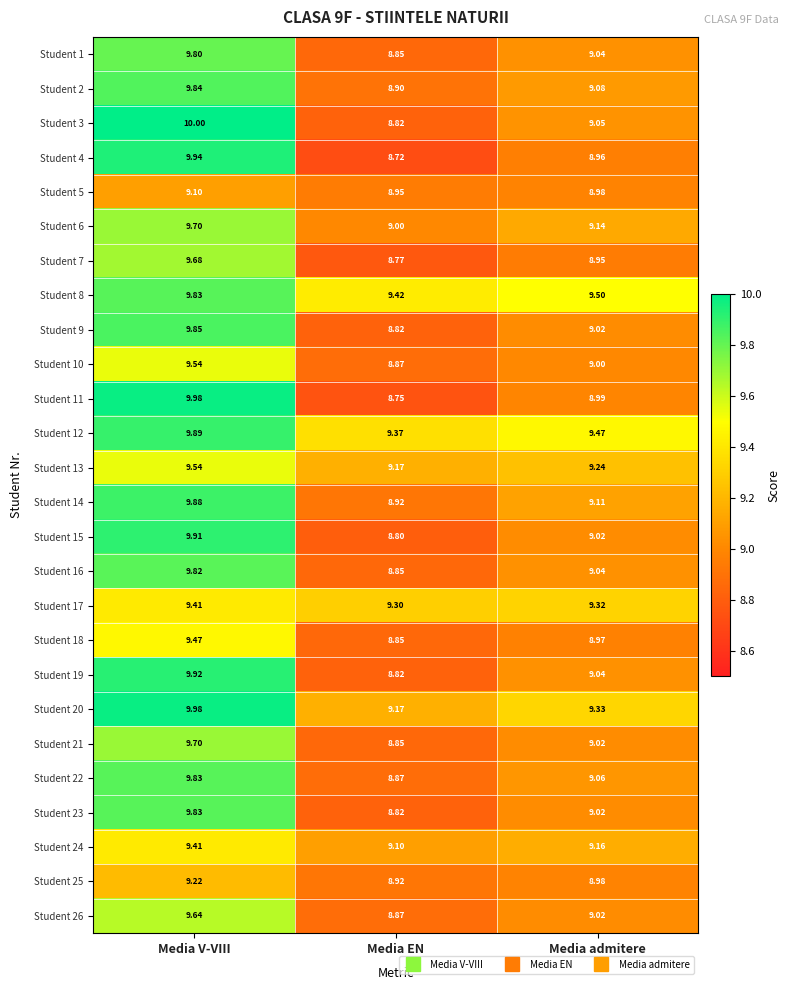

Which series has the widest spread of values?

Student 11